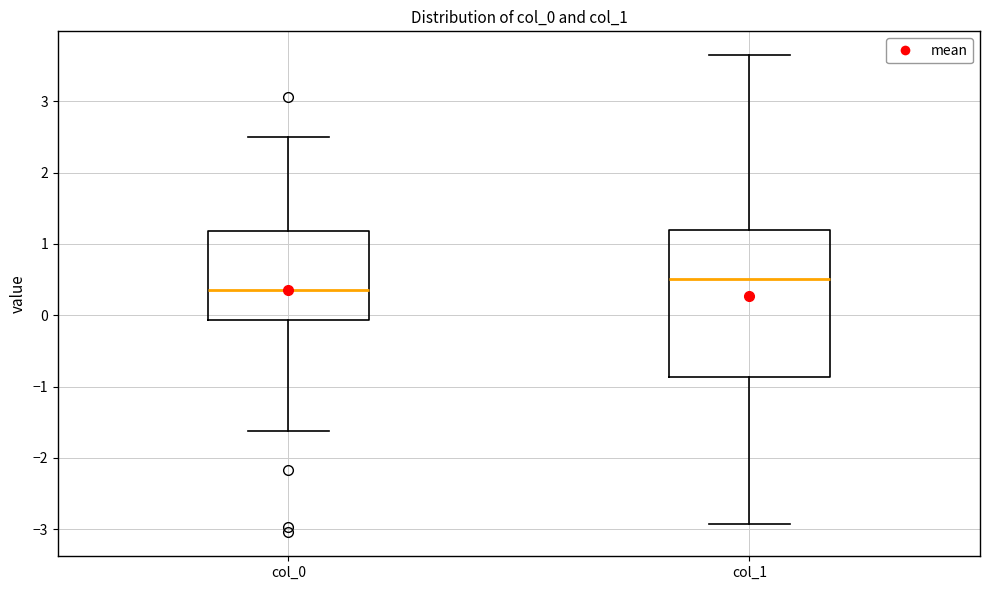

Reading left to right, read every box against the y-axis: the position of its median line, the range the box covers, and the ends of its whiskers. The values are not printed on the chart, so give them approximately, as read against the axis.

col_0: median 0.4, box -0.1 to 1.2, whiskers -1.6 to 2.5
col_1: median 0.5, box -0.9 to 1.2, whiskers -2.9 to 3.6